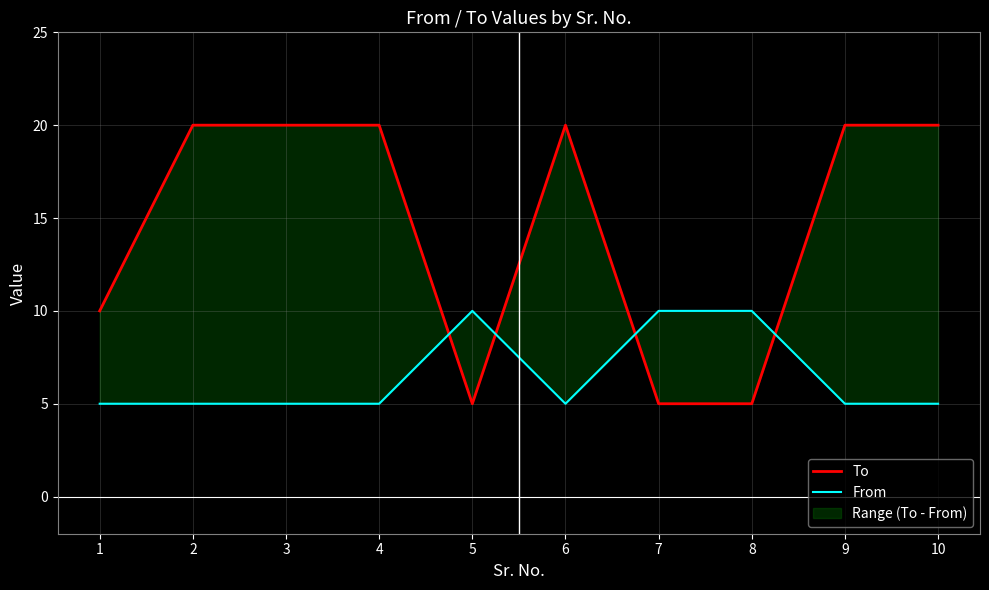

What is the sum of all From values?

65